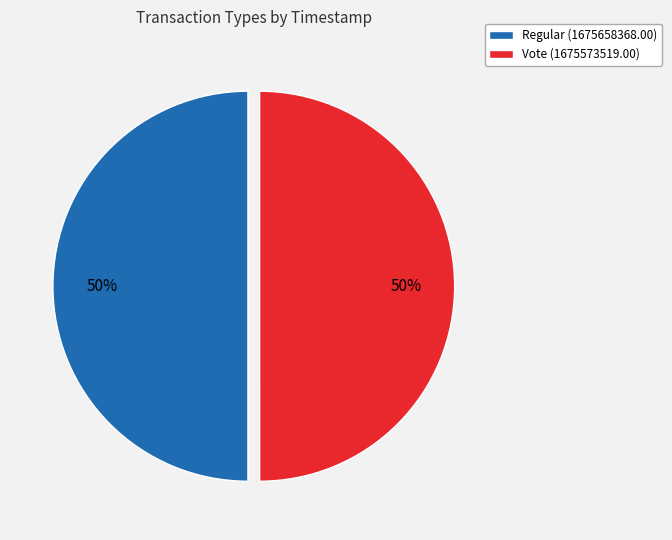

To the nearest percent, what portion does Regular represent?

50%